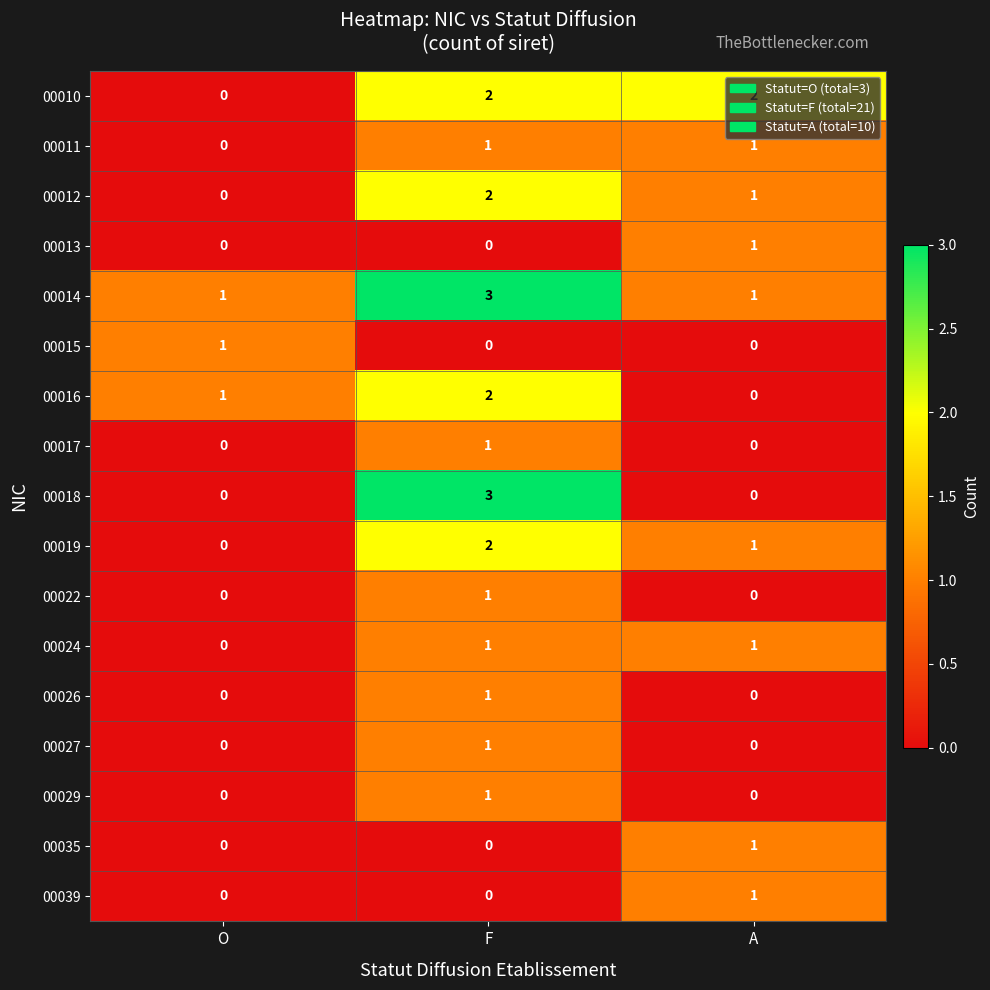

What is the total value across all series at A?

10